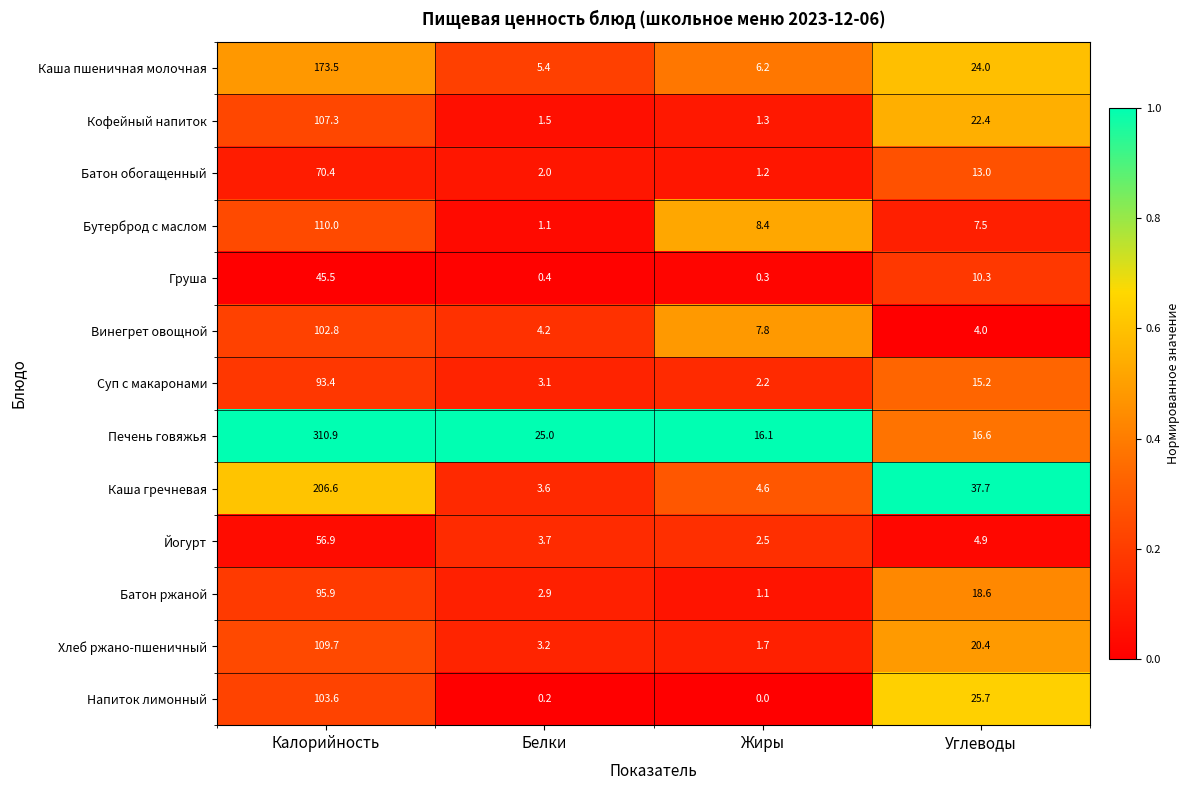

What is the sum of the Каша пшеничная молочная values at Углеводы and Жиры?

30.2